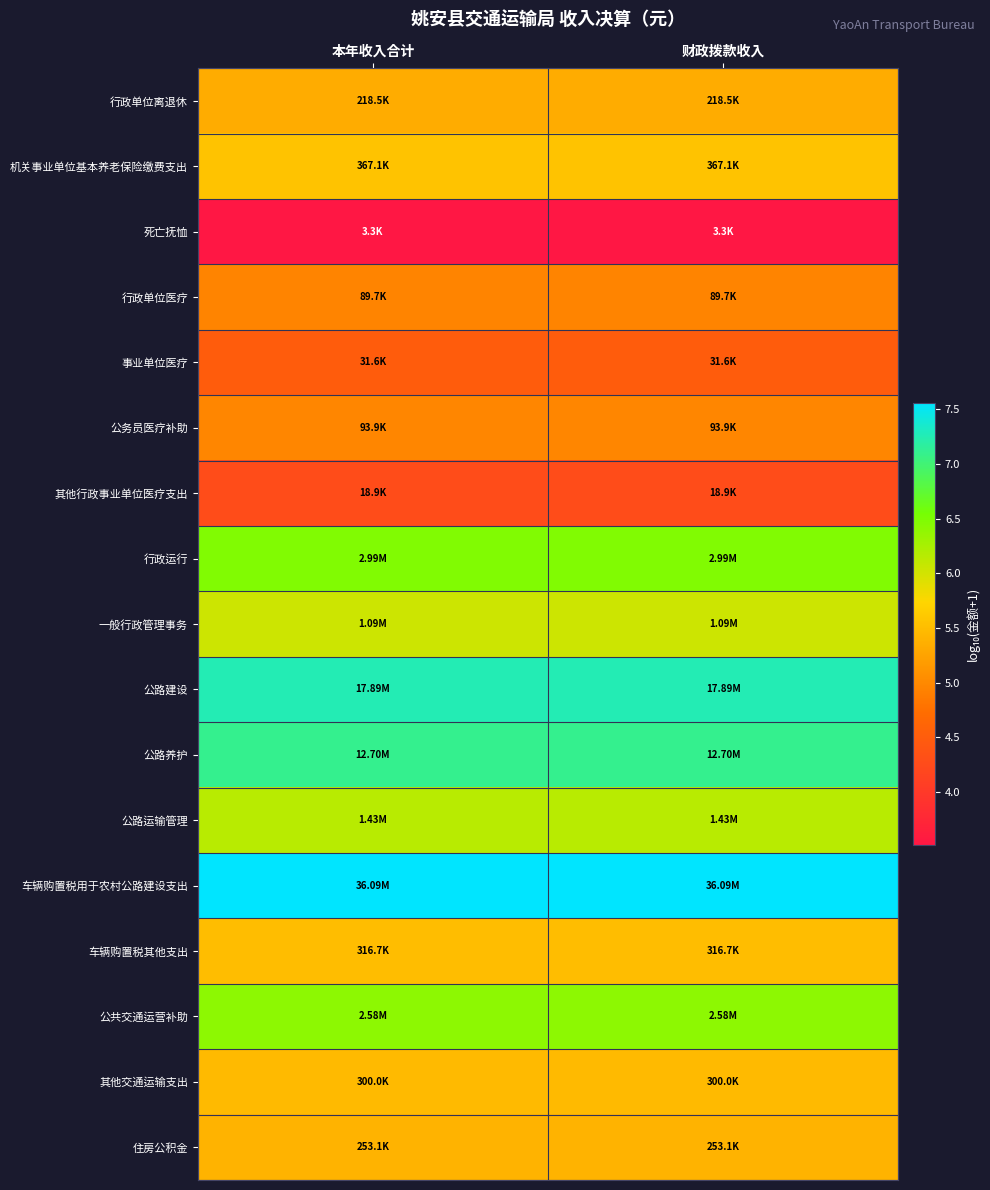

Reading left to right, transcribe all the data shown in this chart.

行政单位离退休: 本年收入合计=5.3	财政拨款收入=5.3
机关事业单位基本养老保险缴费支出: 本年收入合计=5.6	财政拨款收入=5.6
死亡抚恤: 本年收入合计=3.5	财政拨款收入=3.5
行政单位医疗: 本年收入合计=5.0	财政拨款收入=5.0
事业单位医疗: 本年收入合计=4.5	财政拨款收入=4.5
公务员医疗补助: 本年收入合计=5.0	财政拨款收入=5.0
其他行政事业单位医疗支出: 本年收入合计=4.3	财政拨款收入=4.3
行政运行: 本年收入合计=6.5	财政拨款收入=6.5
一般行政管理事务: 本年收入合计=6.0	财政拨款收入=6.0
公路建设: 本年收入合计=7.3	财政拨款收入=7.3
公路养护: 本年收入合计=7.1	财政拨款收入=7.1
公路运输管理: 本年收入合计=6.2	财政拨款收入=6.2
车辆购置税用于农村公路建设支出: 本年收入合计=7.6	财政拨款收入=7.6
车辆购置税其他支出: 本年收入合计=5.5	财政拨款收入=5.5
公共交通运营补助: 本年收入合计=6.4	财政拨款收入=6.4
其他交通运输支出: 本年收入合计=5.5	财政拨款收入=5.5
住房公积金: 本年收入合计=5.4	财政拨款收入=5.4